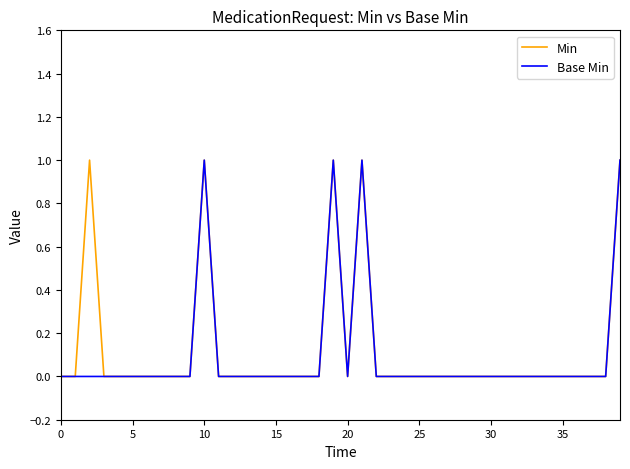

What are all the series names shown in the legend?

Min, Base Min